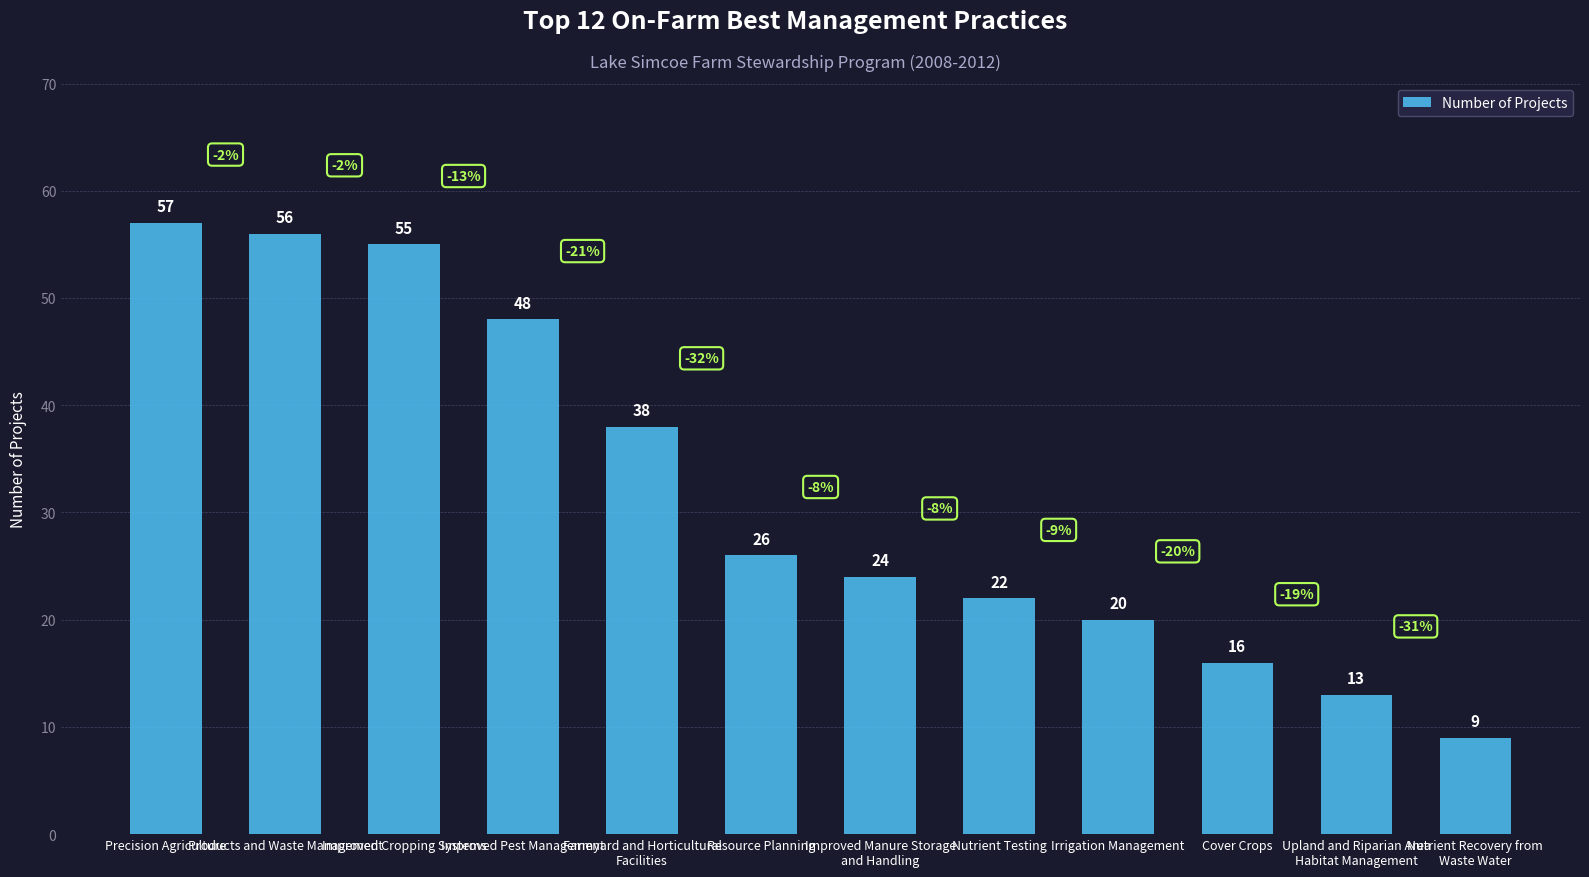

What is the sum of the values at Cover Crops and Improved Manure Storage
and Handling?

40